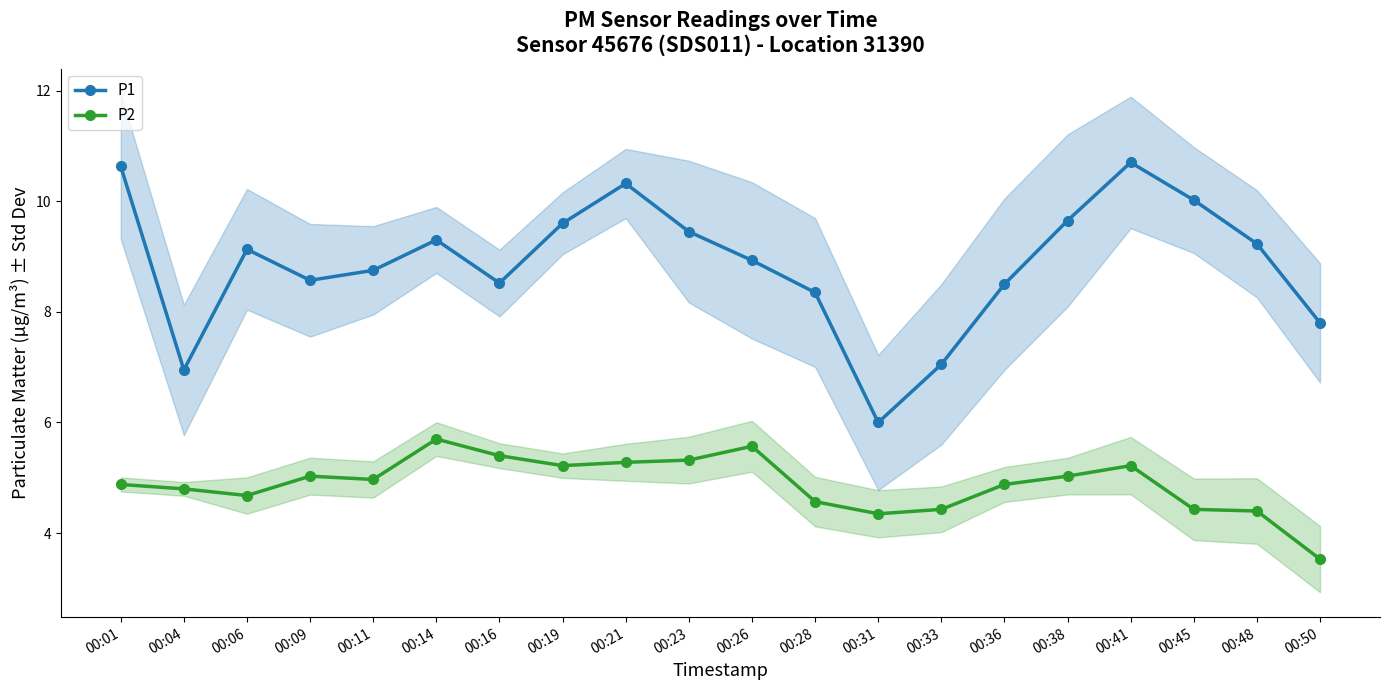

At which label does P2 reach its minimum?

00:50